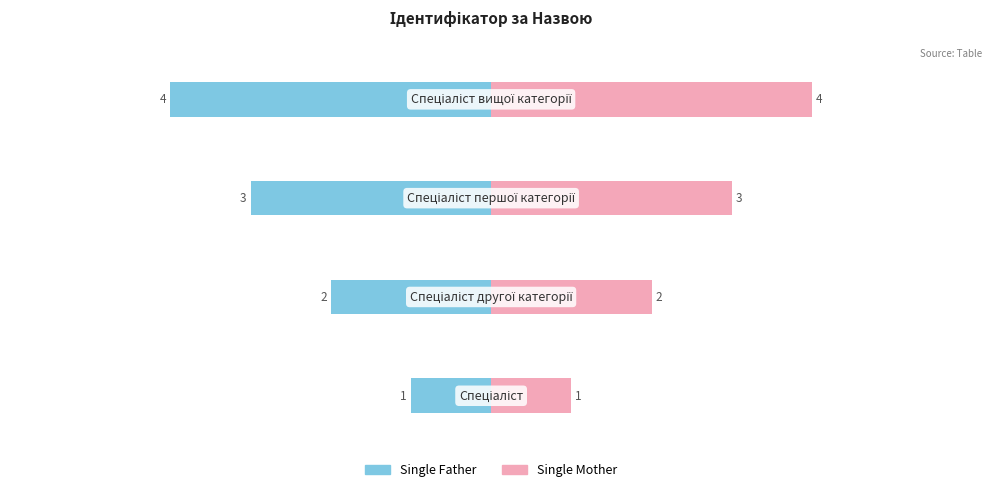

Are the bars horizontal?

Yes